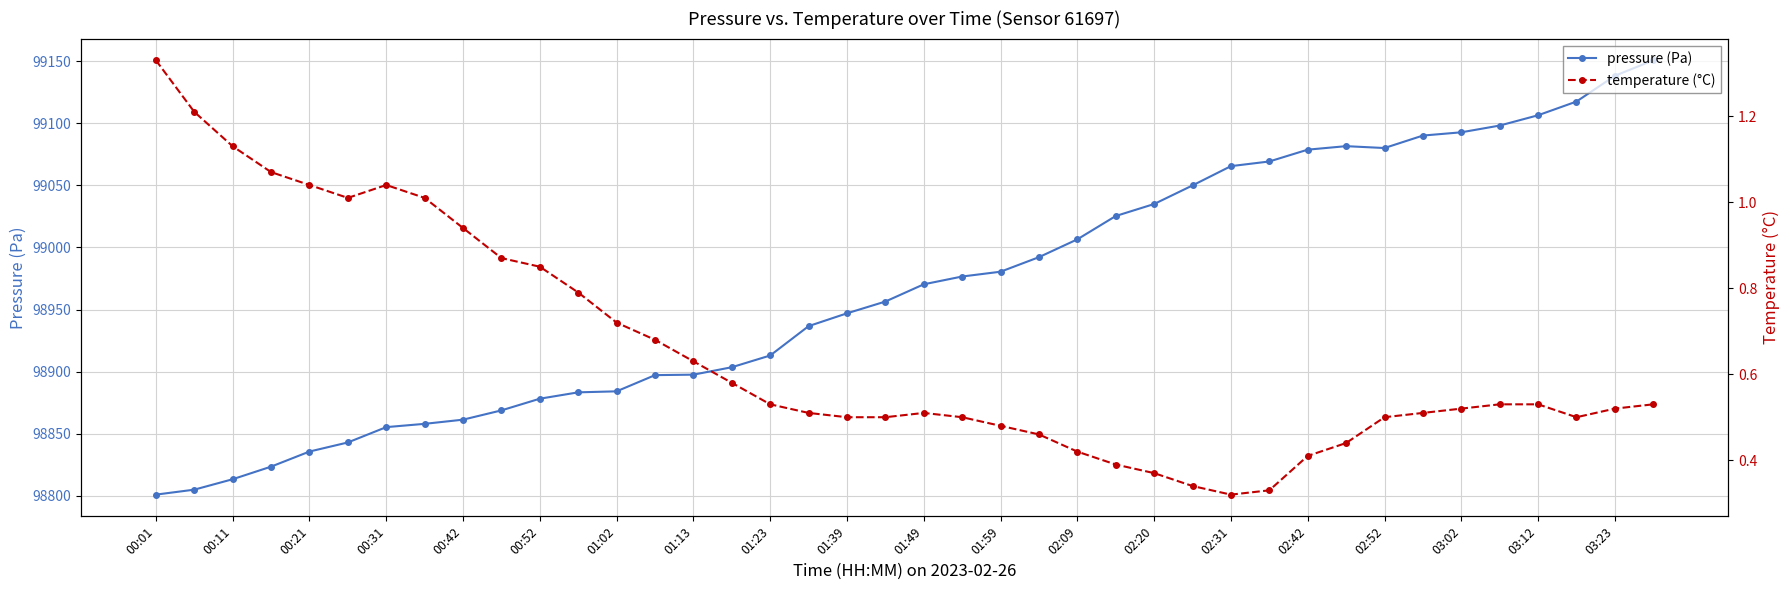

True or false: pressure and temperature intersect in this chart.

False